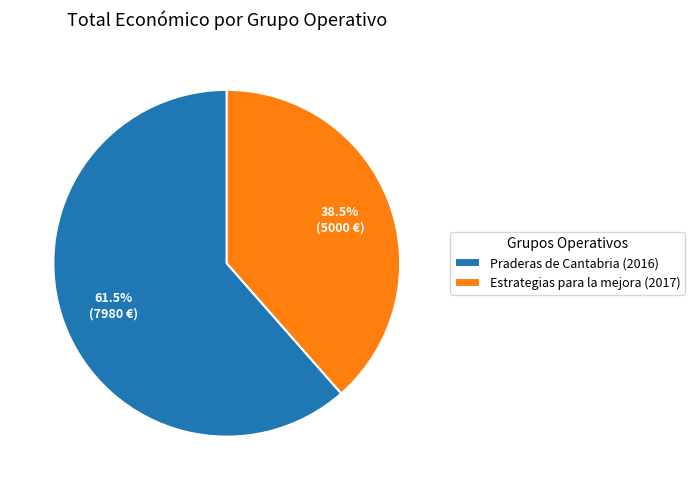

To the nearest percent, what is the average slice percentage?

50%